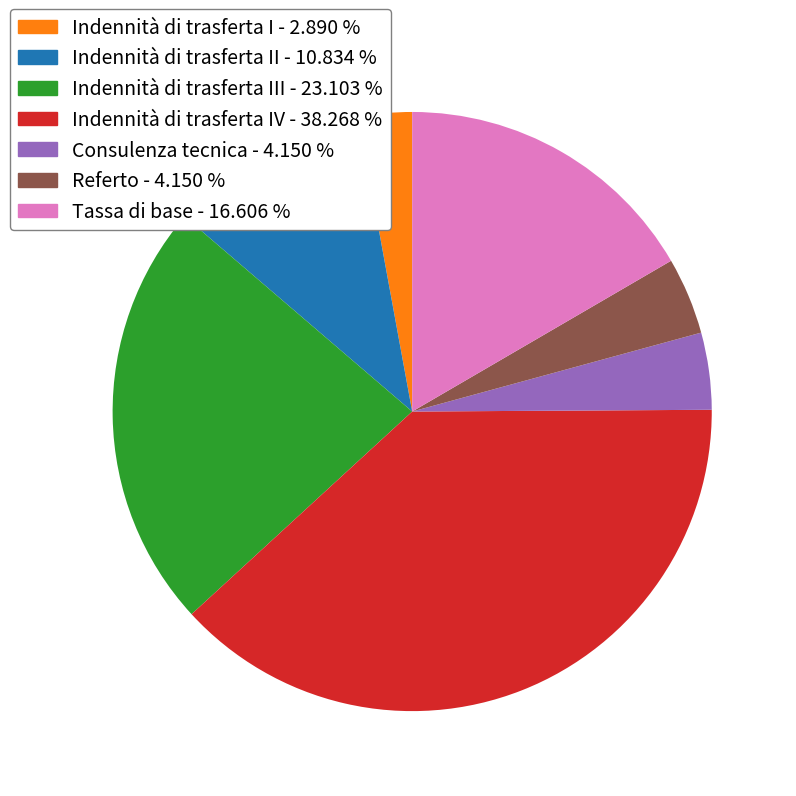

Do Consulenza tecnica - 4.150 % and Indennità di trasferta I - 2.890 % together represent more than half of the pie?

No